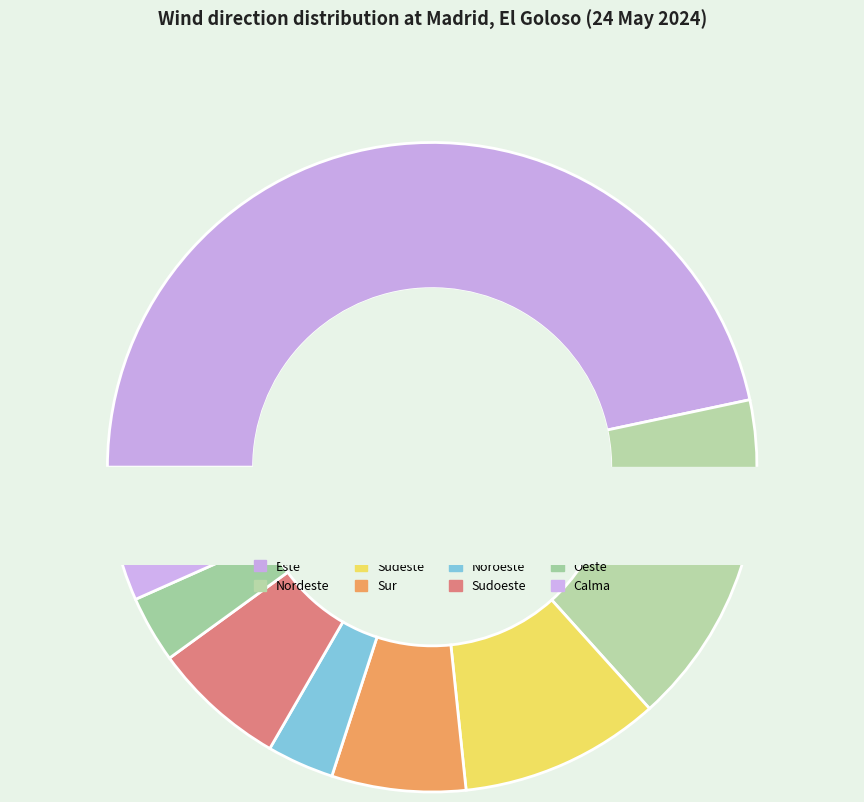

Is Nordeste the majority of the pie?

No